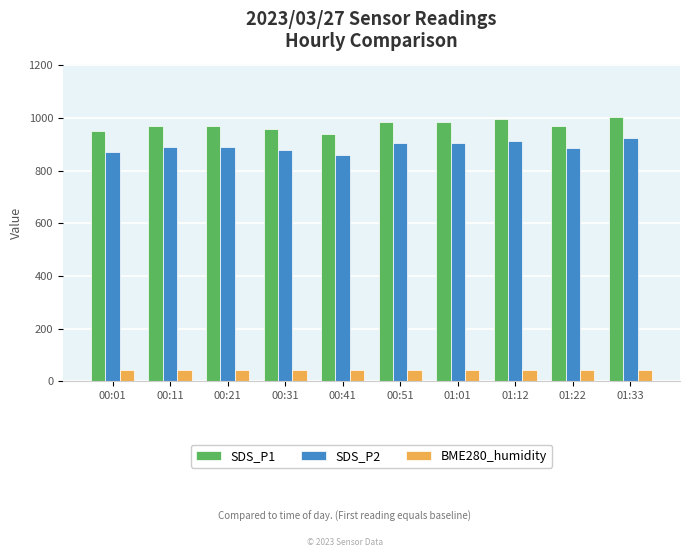

How many data points does each series have?

10